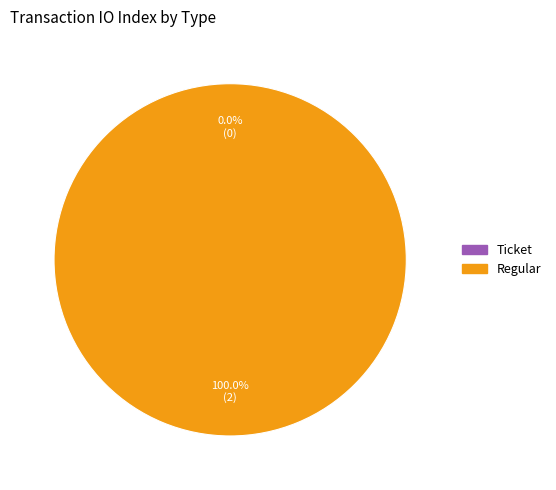

Is Ticket the majority of the pie?

No